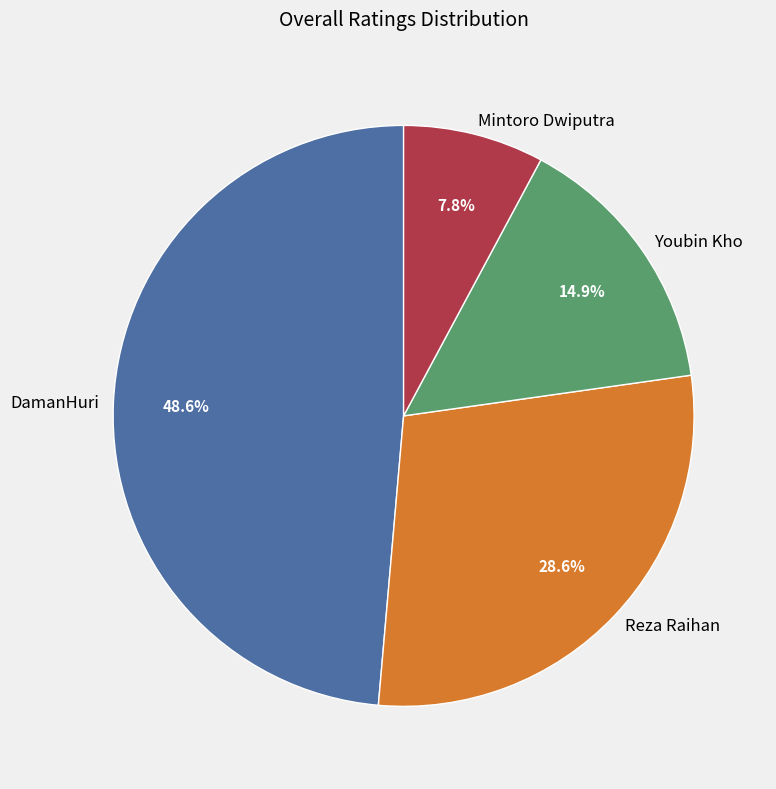

Is there a majority slice in this chart?

No